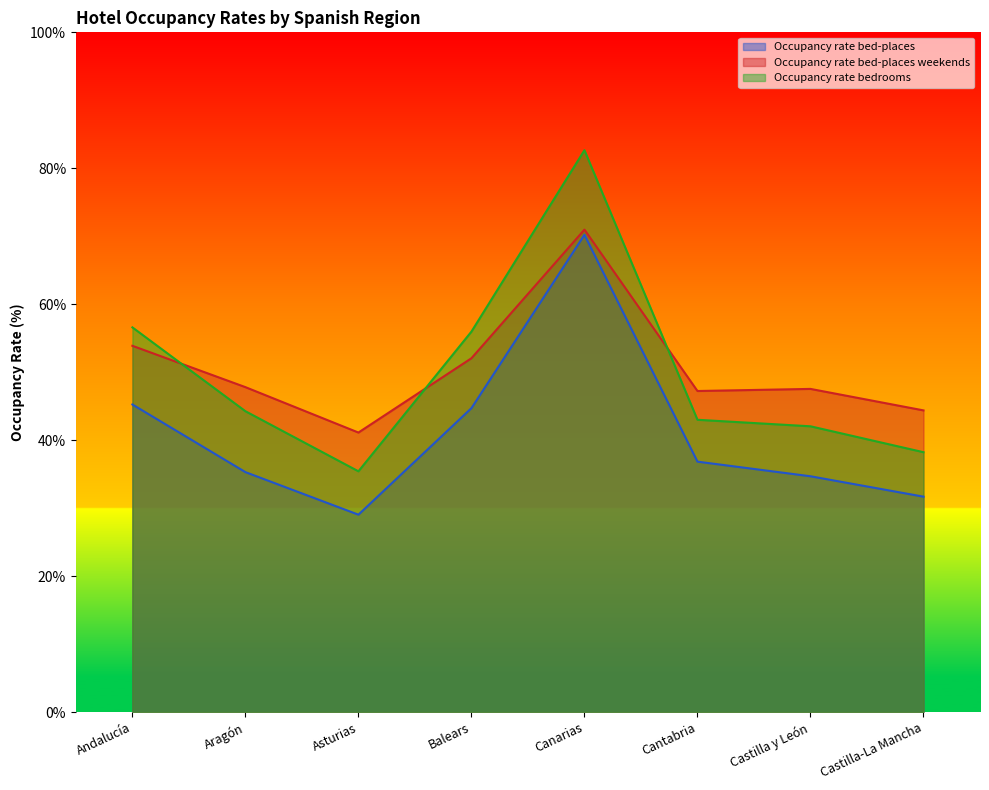

Is the value of Occupancy rate bed-places at Canarias greater than the value of Occupancy rate bedrooms at Aragón?

Yes